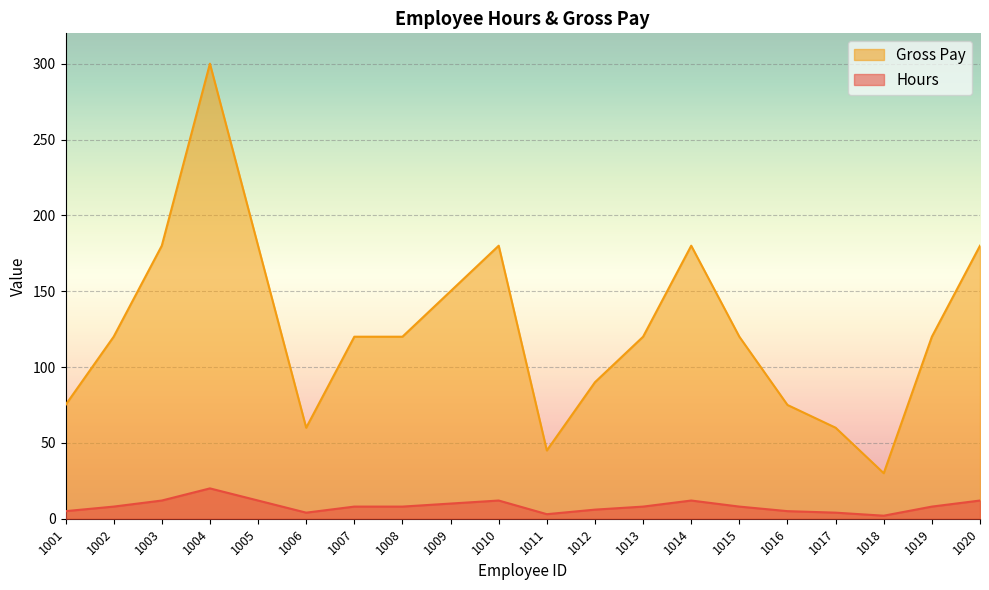

Between 1014 and 1017, which series saw the biggest shift?

Gross Pay